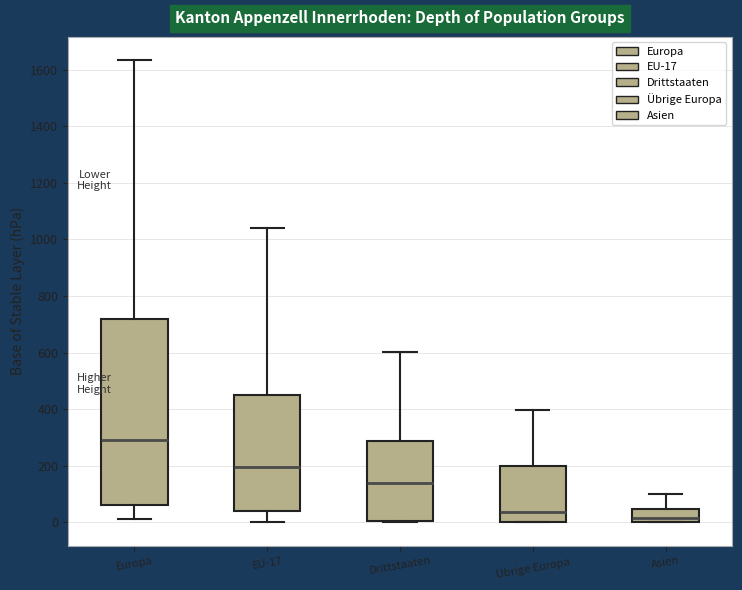

Comparing the boxes themselves (not the whiskers), which one is the tallest?

Europa